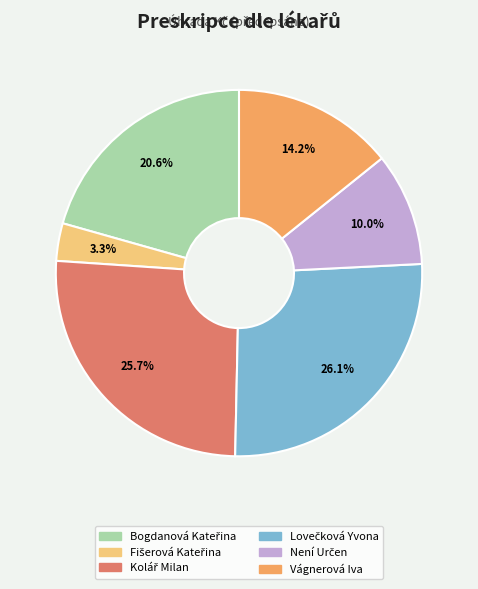

Is Vágnerová Iva the majority of the pie?

No